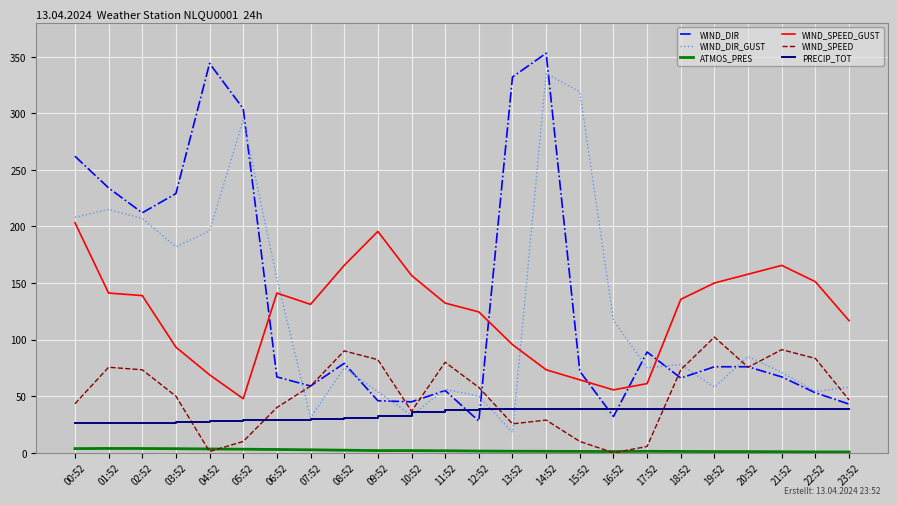

Is the value of WIND_DIR at 20:52 greater than the value of WIND_SPEED at 19:52?

No